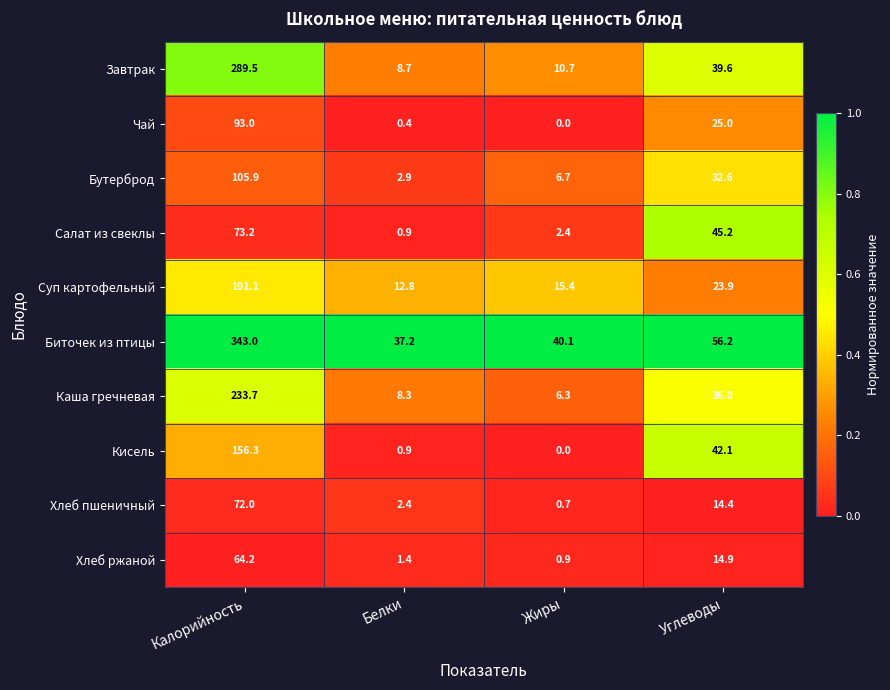

What is the average value of the Завтрак series?

87.1